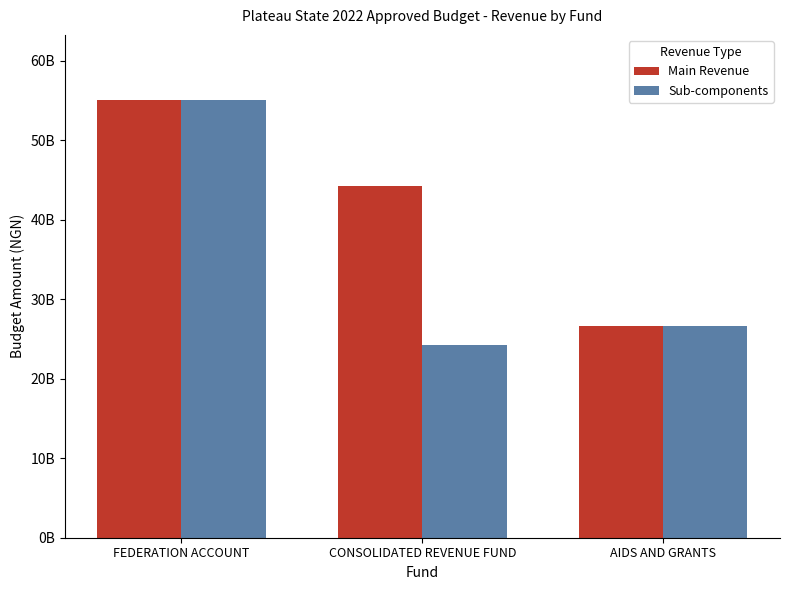

Does the chart contain any negative values?

No